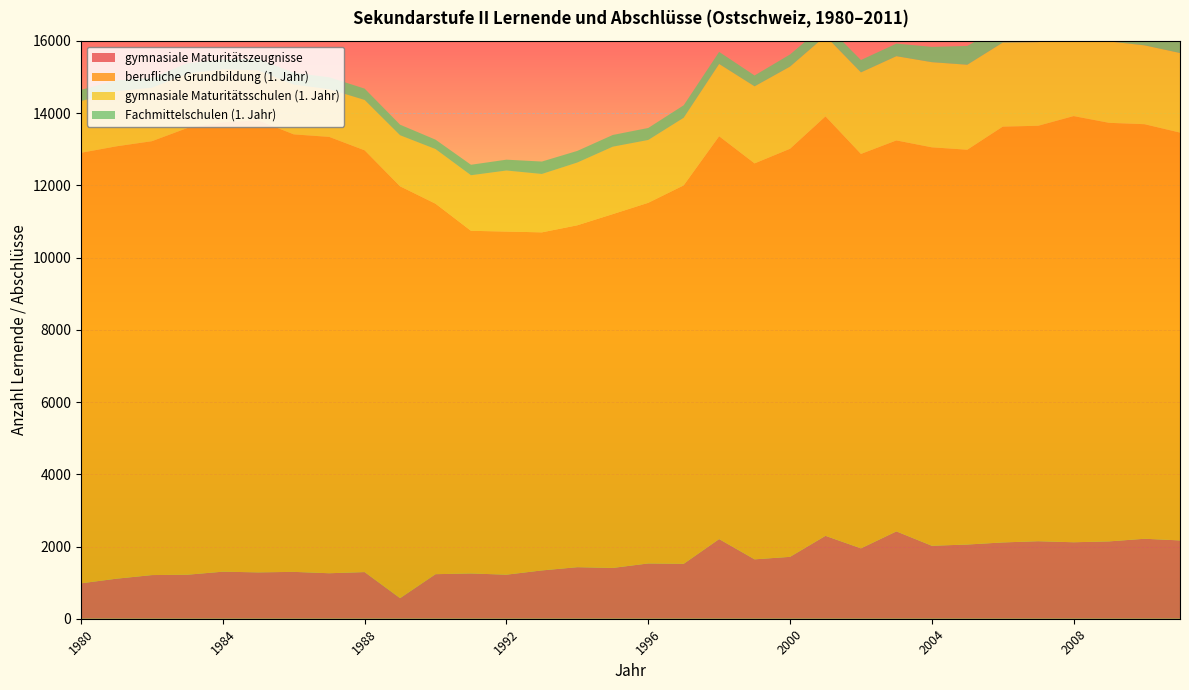

Reading left to right, what are all the values shown in this chart?

gymnasiale Maturitätszeugnisse: 981	1109	1209	1219	1303	1284	1298	1260	1292	570	1234	1254	1220	1338	1428	1407	1531	1521	2206	1645	1714	2296	1949	2419	2021	2055	2113	2147	2118	2142	2215	2169
berufliche Grundbildung (1. Jahr): 11923	11974	12016	12371	12445	12517	12116	12084	11680	11405	10259	9489	9502	9362	9468	9798	9987	10480	11155	10965	11301	11615	10923	10827	11034	10934	11515	11505	11802	11591	11480	11294
gymnasiale Maturitätsschulen (1. Jahr): 1431	1529	1480	1504	1469	1387	1379	1322	1396	1415	1514	1539	1691	1617	1738	1868	1741	1873	2003	2134	2276	2229	2258	2333	2358	2353	2327	2316	2342	2254	2184	2204
Fachmittelschulen (1. Jahr): 313	297	271	288	274	316	326	329	313	292	260	290	300	344	322	324	332	345	334	301	336	321	343	348	424	520	466	372	365	338	395	454